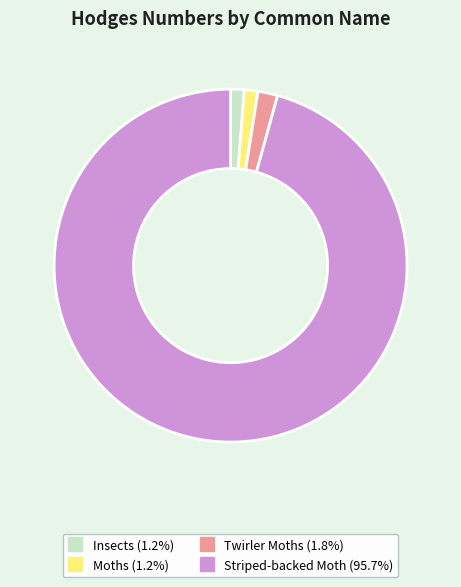

Which slice is the largest?

Striped-backed Moth